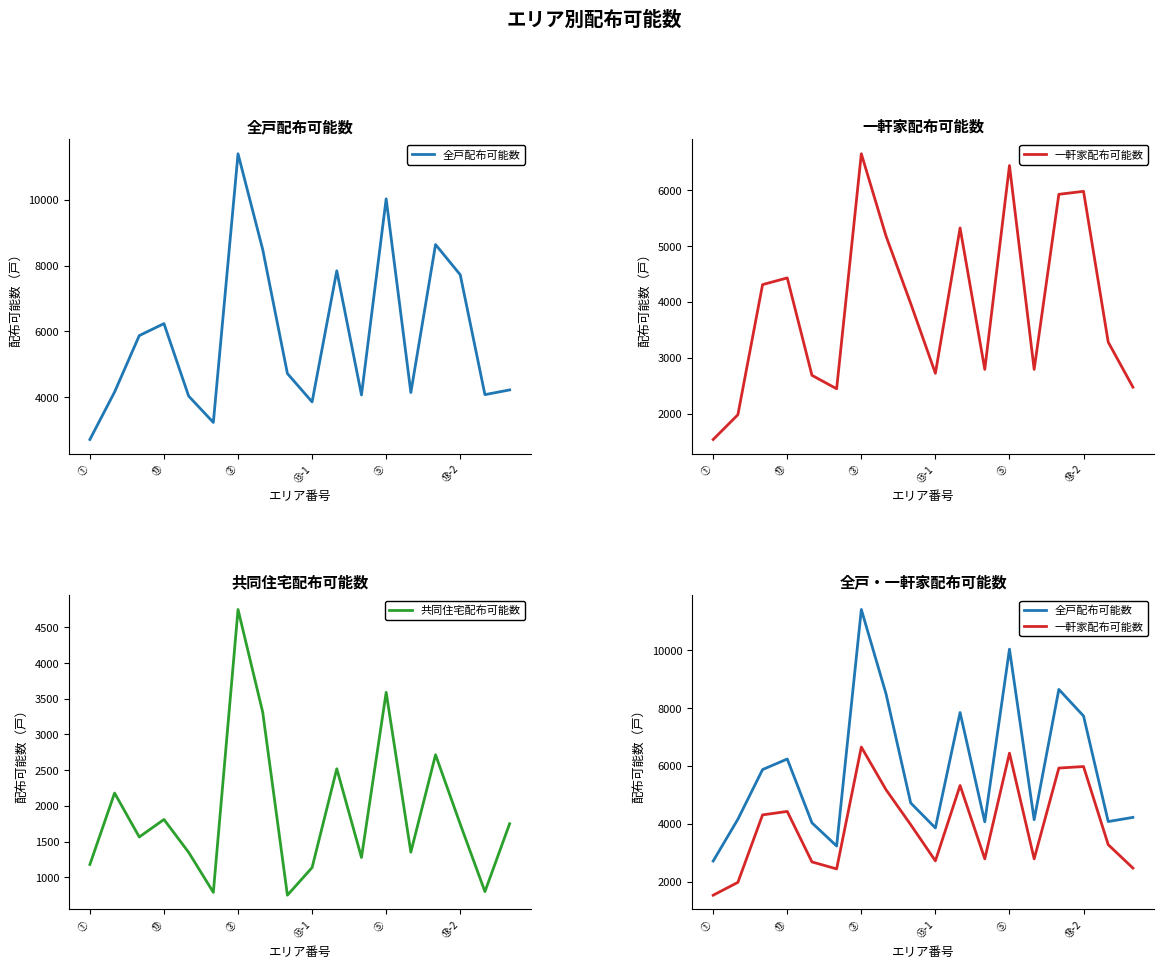

Which category has the highest value in the 共同住宅配布可能数 series?

③